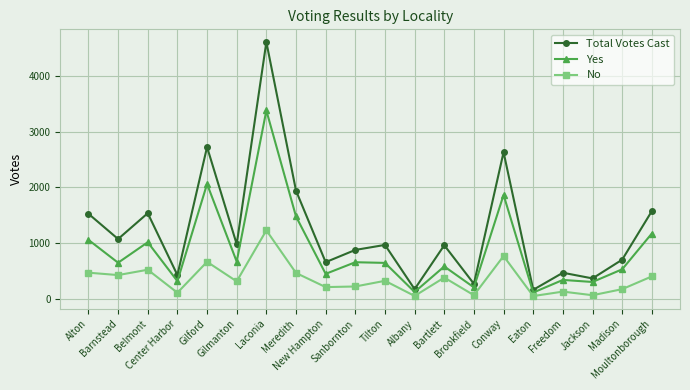

Rank the series by their maximum value, from lowest to highest.

No, Yes, Total Votes Cast